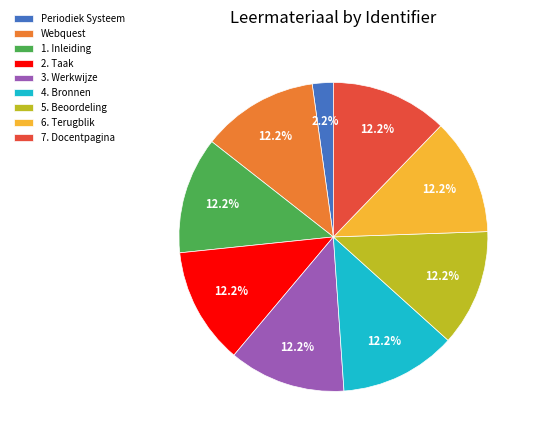

True or false: 3. Werkwijze accounts for 12% of the total.

True